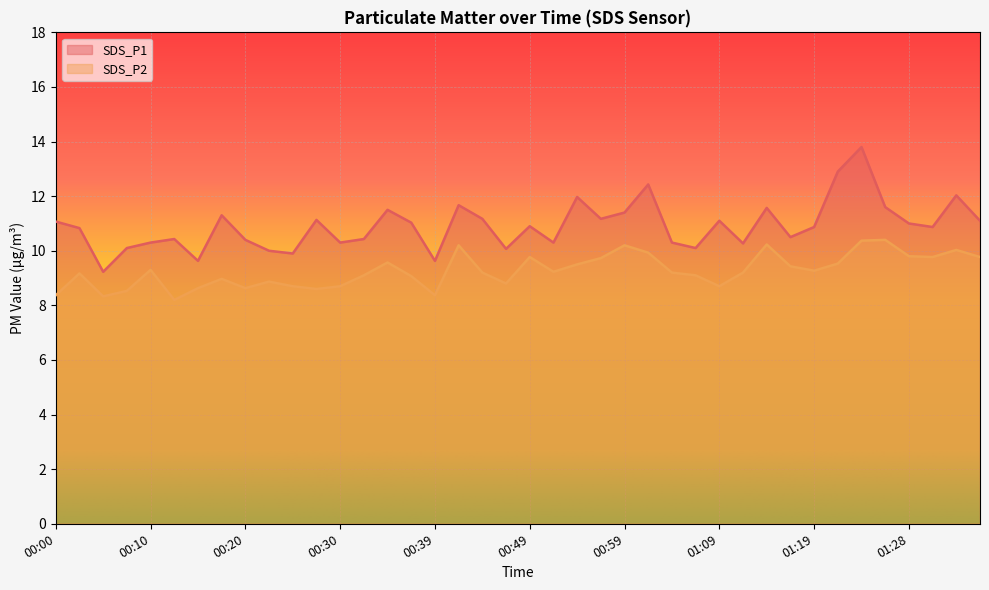

At how many categories does at least one series exceed 10?

35